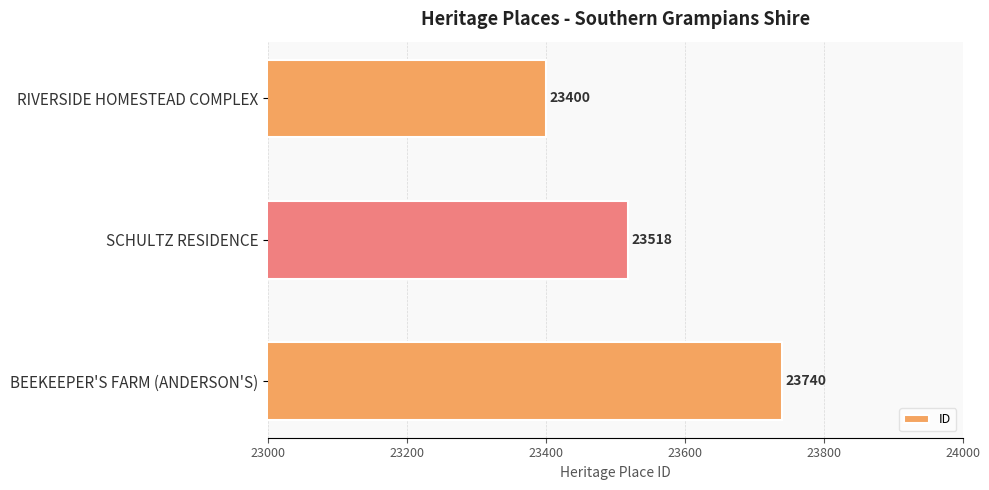

Which has a higher value, BEEKEEPER'S FARM (ANDERSON'S) or RIVERSIDE HOMESTEAD COMPLEX?

BEEKEEPER'S FARM (ANDERSON'S)